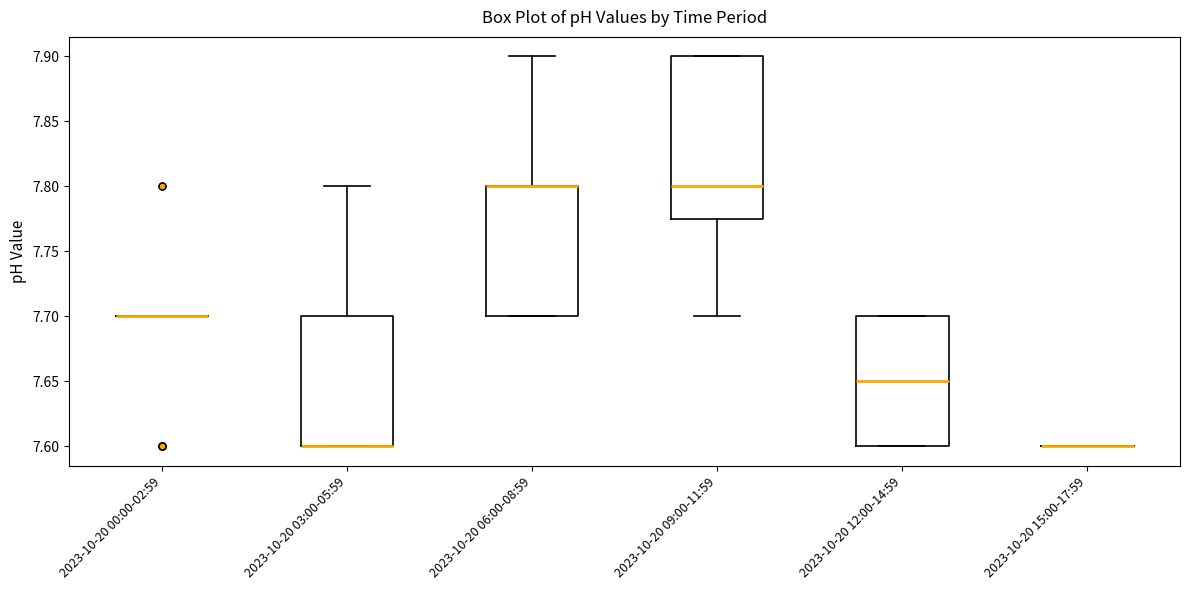

Reading left to right, read every box against the y-axis: the position of its median line, the range the box covers, and the ends of its whiskers. The values are not printed on the chart, so give them approximately, as read against the axis.

2023-10-20 00:00-02:59: box collapsed to a line at 7.700, whiskers 7.700 to 7.700
2023-10-20 03:00-05:59: median 7.600 (drawn on the box's lower edge), box 7.600 to 7.700, whiskers 7.600 to 7.800
2023-10-20 06:00-08:59: median 7.800 (drawn on the box's upper edge), box 7.700 to 7.800, whiskers 7.700 to 7.900
2023-10-20 09:00-11:59: median 7.800, box 7.775 to 7.900, whiskers 7.700 to 7.900
2023-10-20 12:00-14:59: median 7.650, box 7.600 to 7.700, whiskers 7.600 to 7.700
2023-10-20 15:00-17:59: box collapsed to a line at 7.600, whiskers 7.600 to 7.600